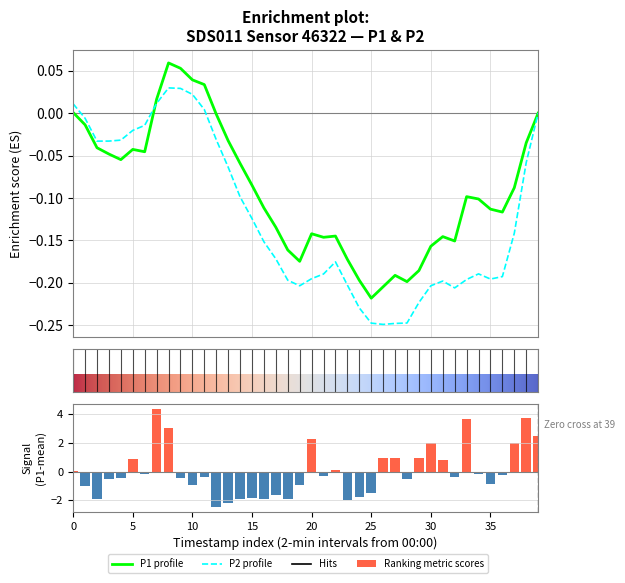

What is the label of the 40th bar from the left?

39